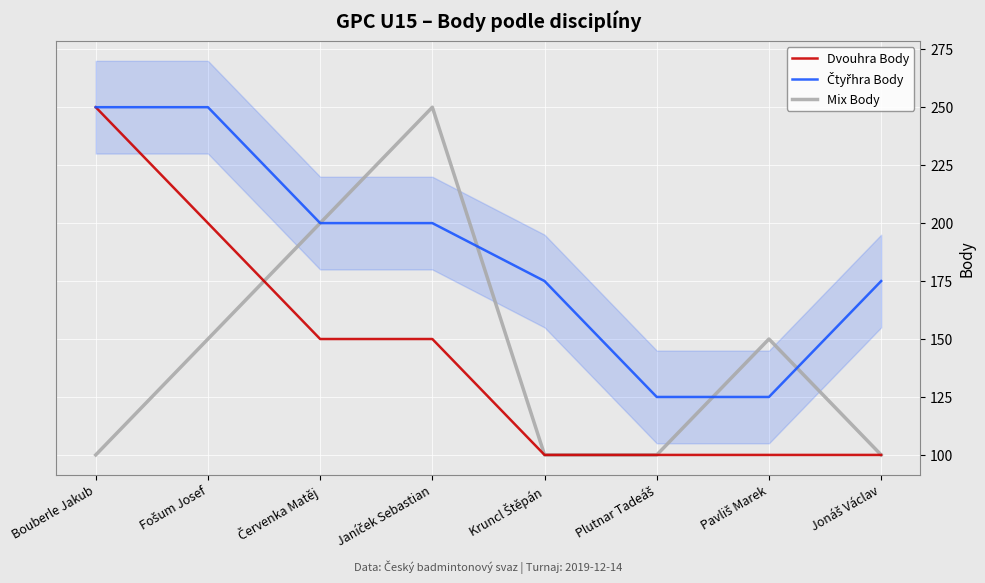

The Dvouhra Body series shows 41 at Fošum Josef. True or false?

False